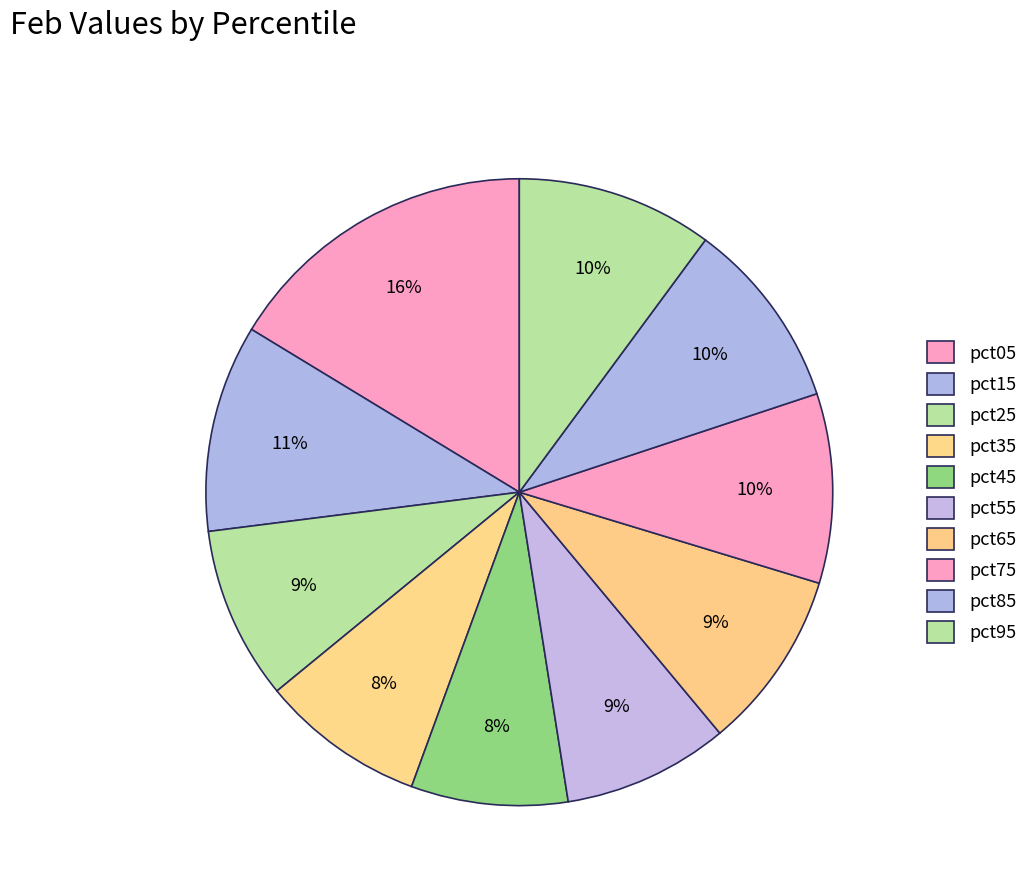

Count the number of slices in the pie.

10